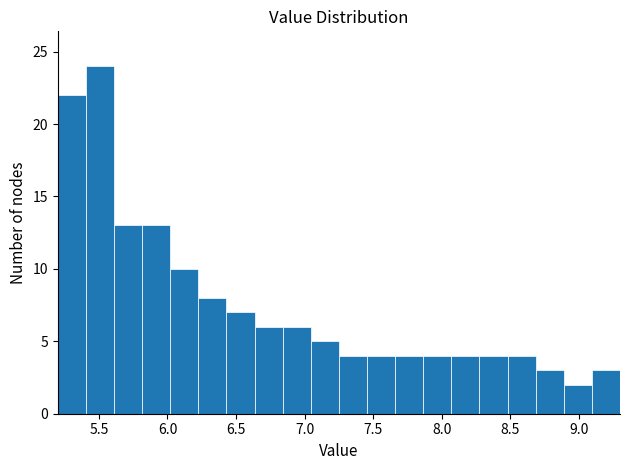

Which range on the x-axis has the tallest bar?

5.405 to 5.610